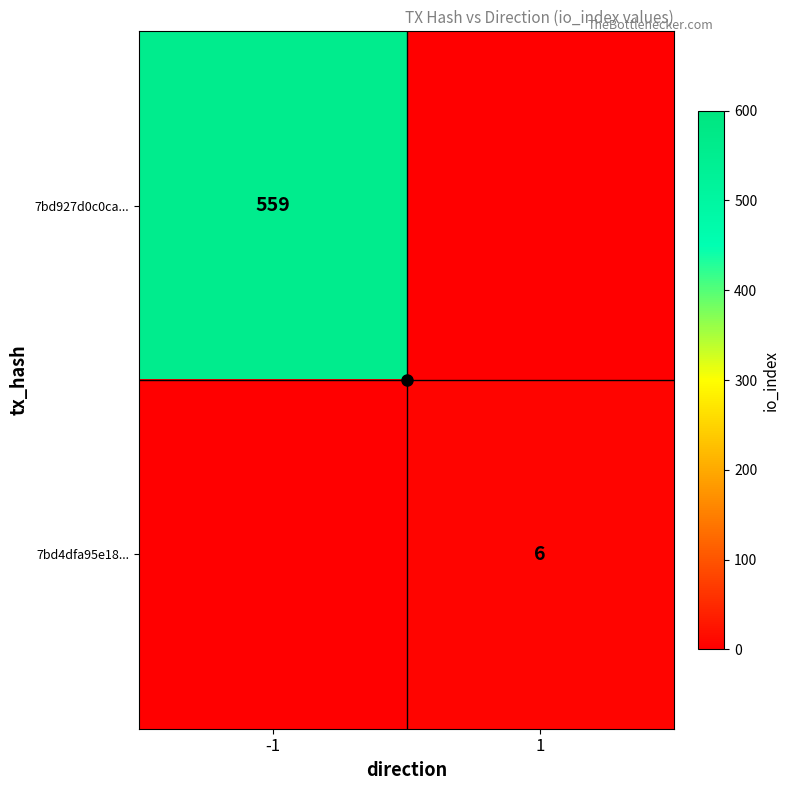

What is the sum of the 7bd4dfa95e18... values at -1 and 1?

6